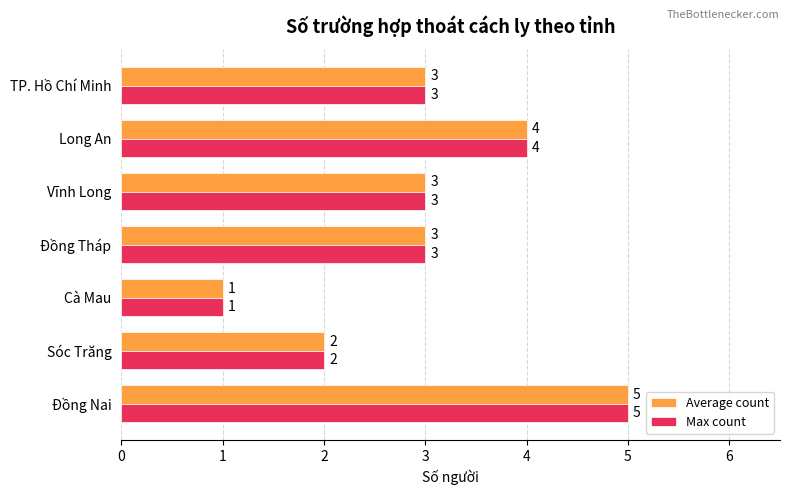

Which category has the highest value in the Average count series?

Đồng Nai